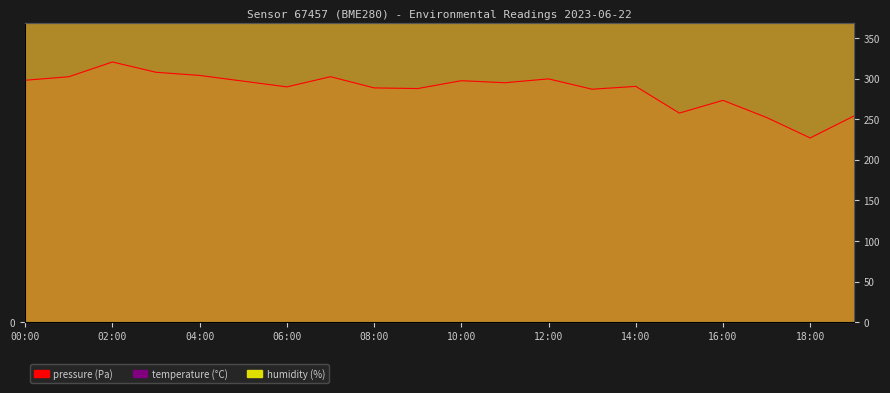

True or false: temperature and pressure cross at least once.

False